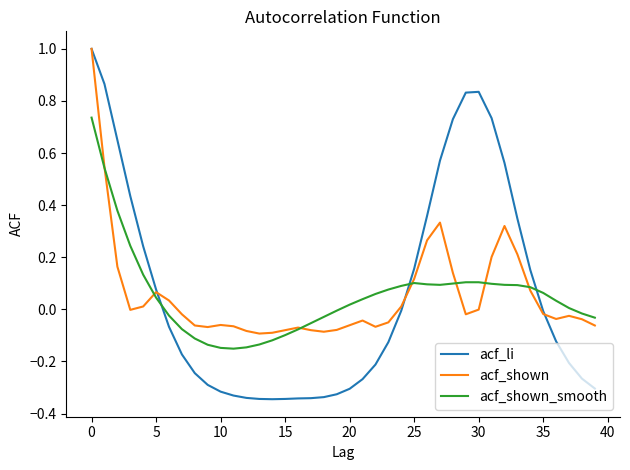

What is the maximum value for acf_shown?

1.0